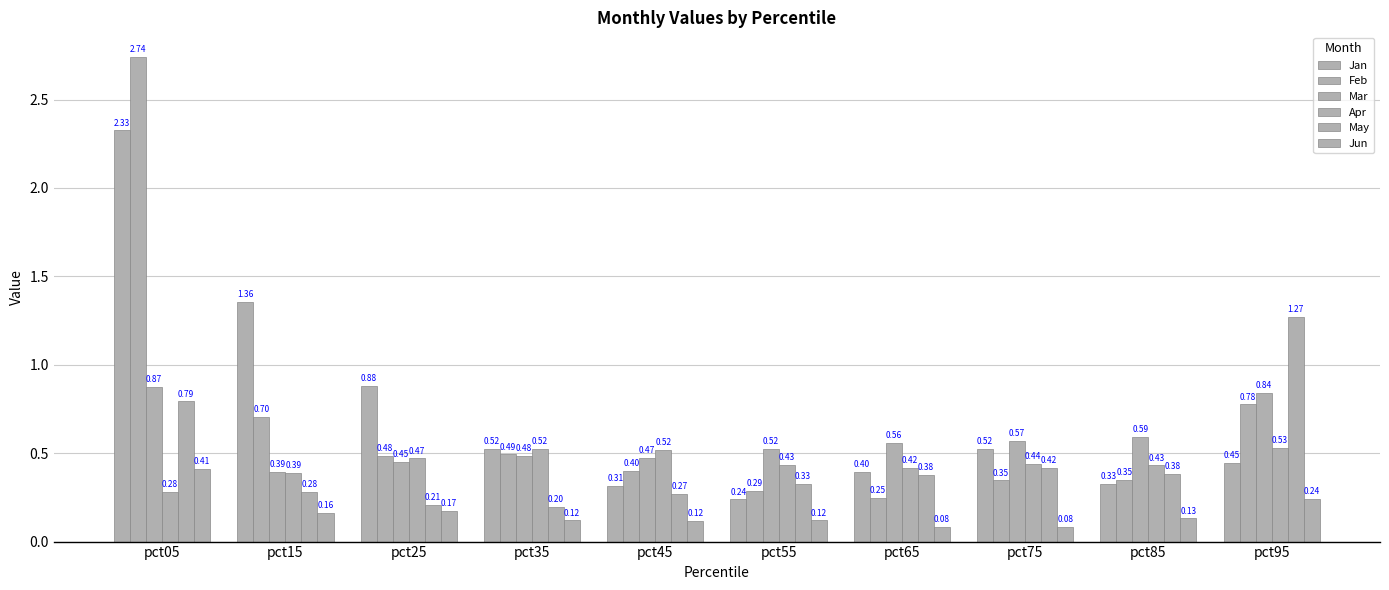

How many data points does each series have?

10